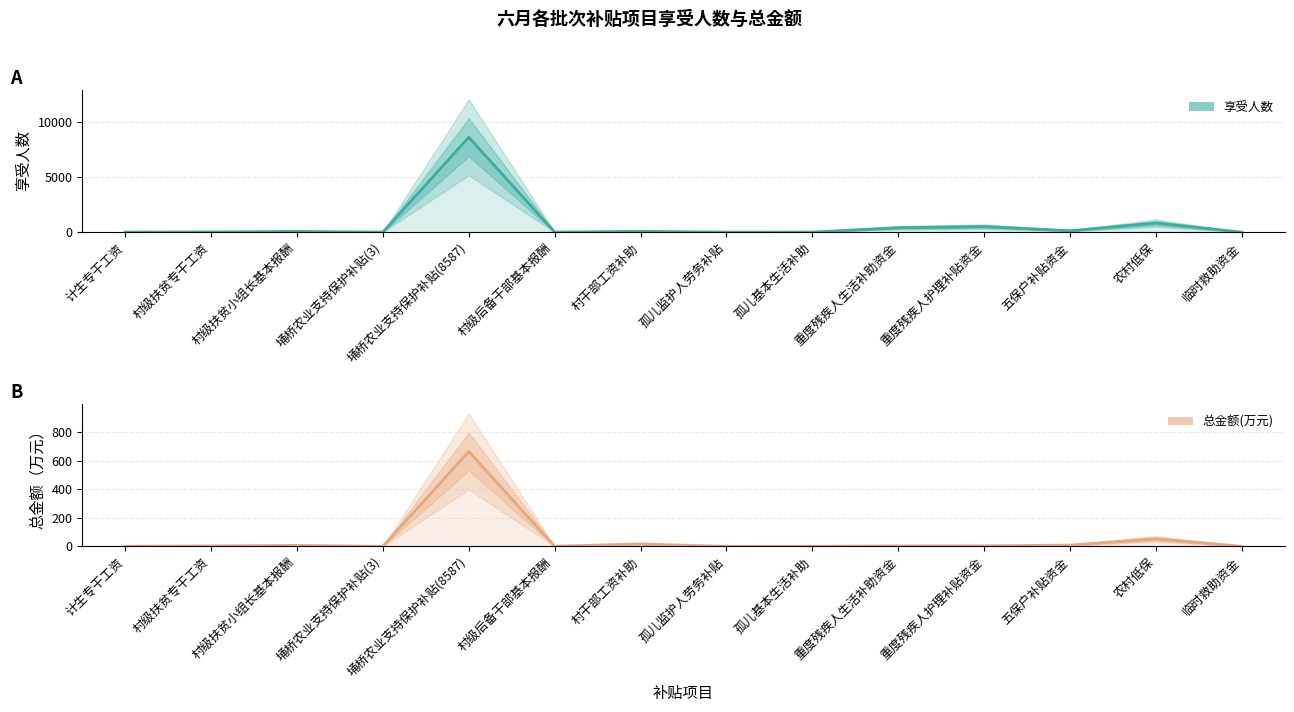

How many lines are shown in the chart?

2